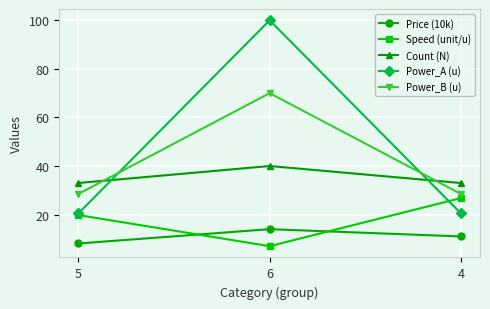

What is the label of the 3rd point from the left?

4